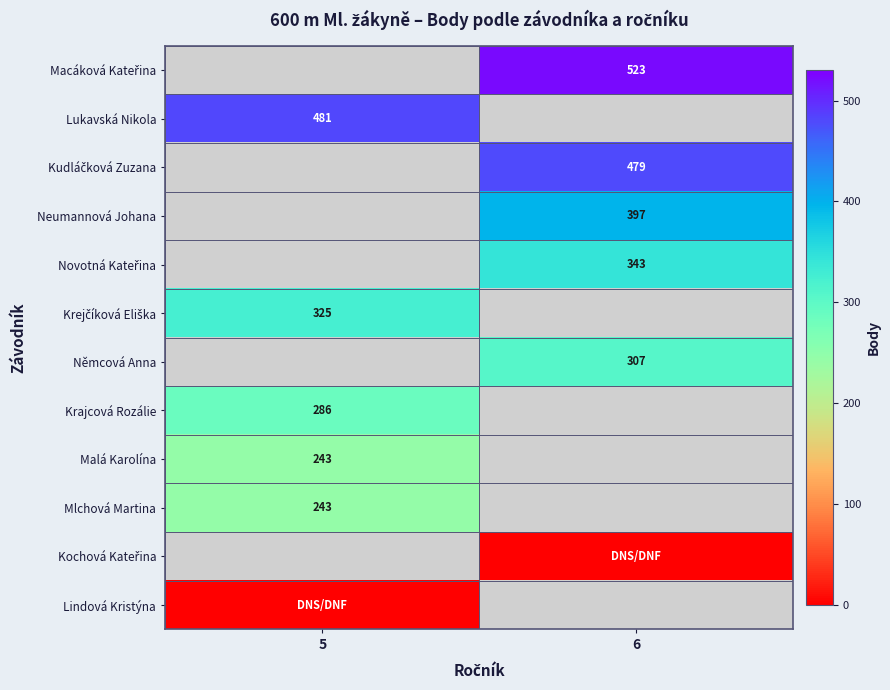

Which has a higher value, 6 or 5?

5